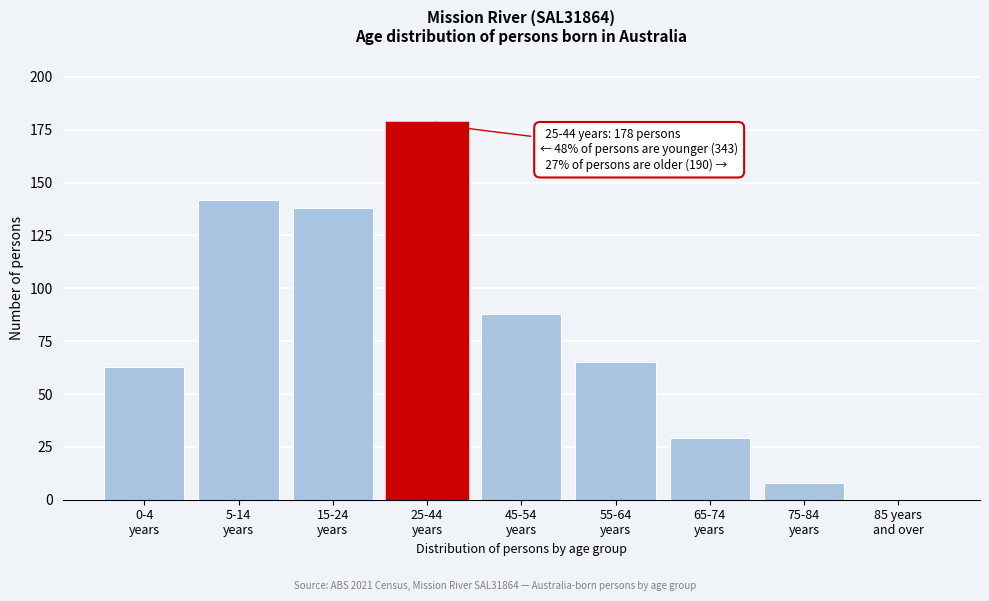

What is the sum of all values?

711